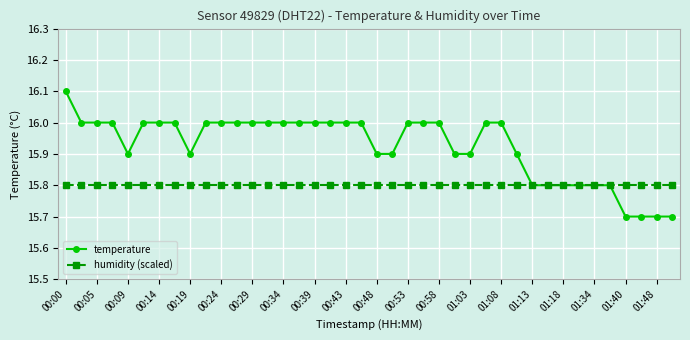

List the series in order of their peak value, highest first.

temperature, humidity (scaled)